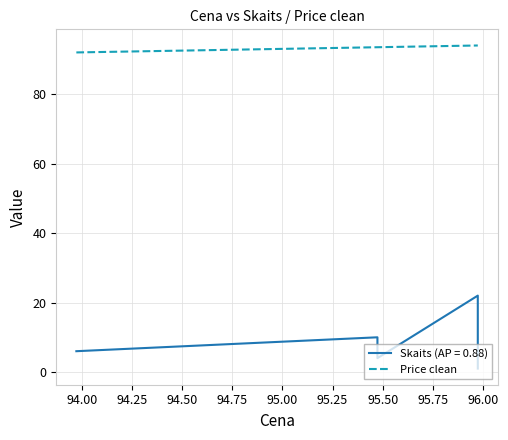

What is the sum of all values?

561.0